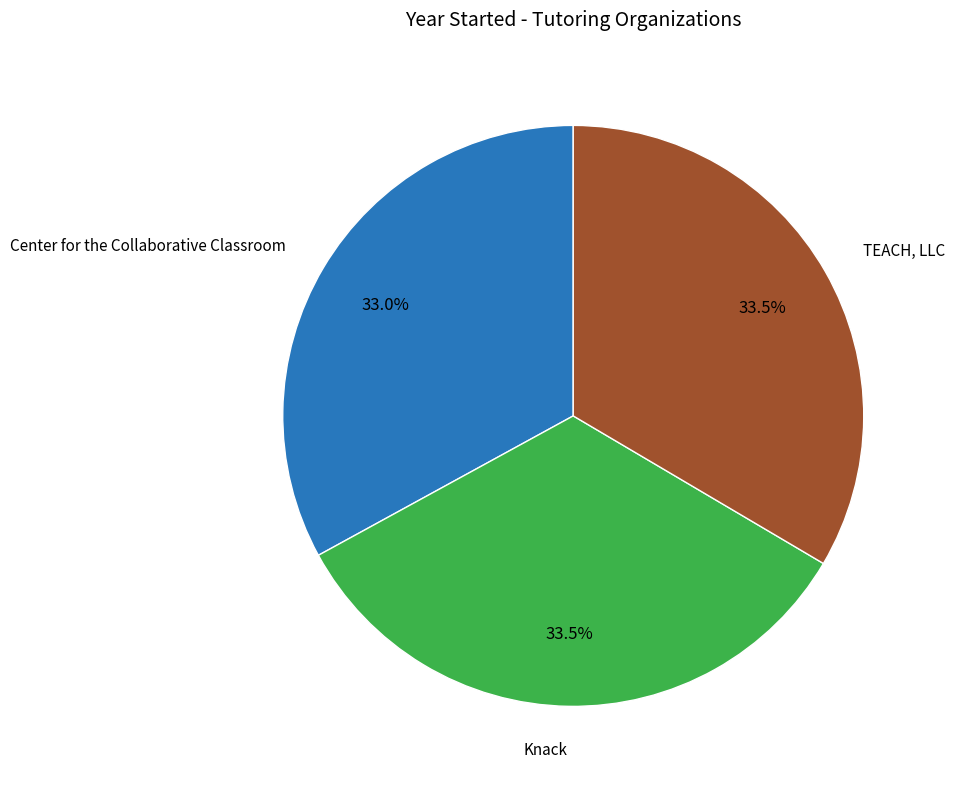

Is there a majority slice in this chart?

No